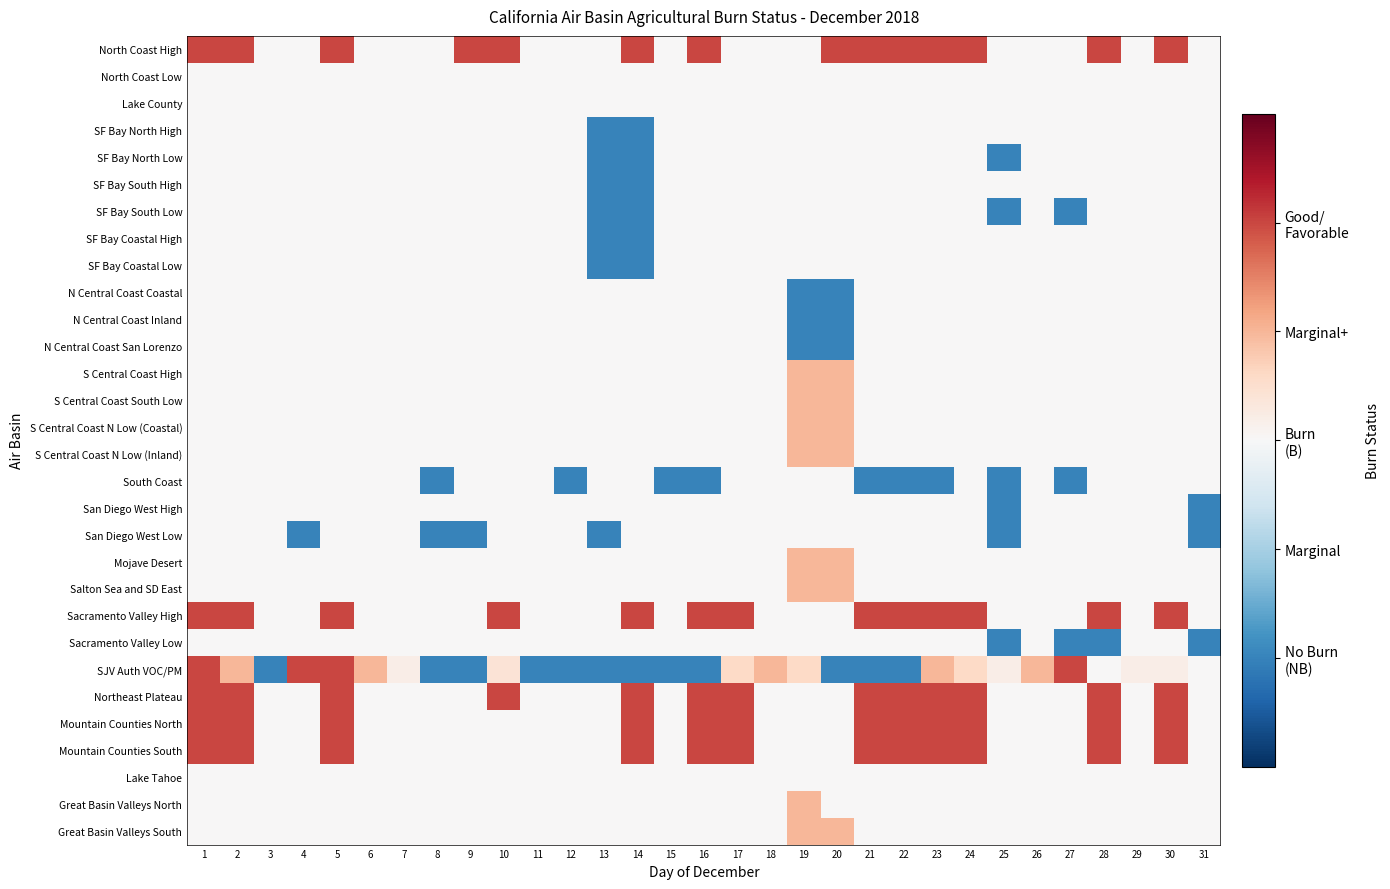

Which label corresponds to the smallest value in the chart?

13